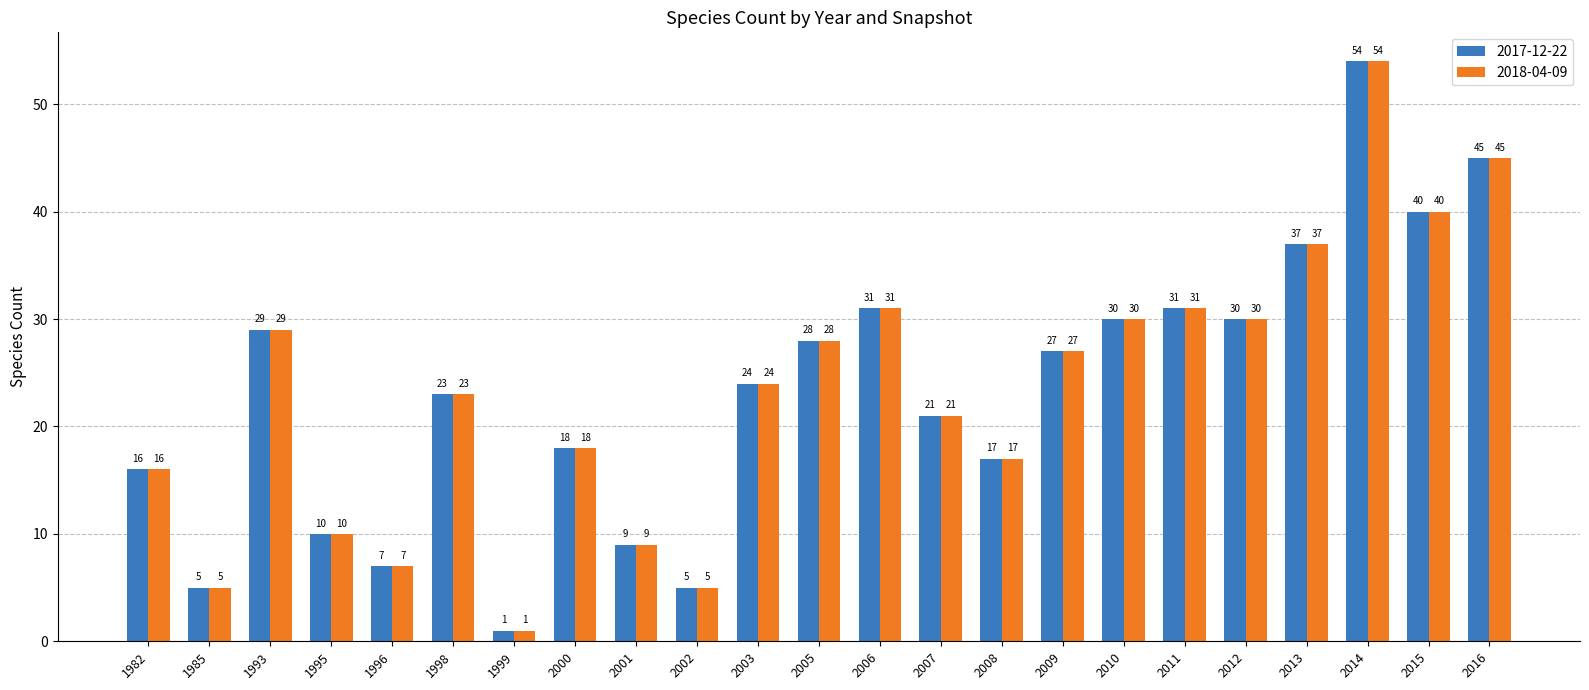

What is the value of the 2018-04-09 bar at the 15th from the left?

17